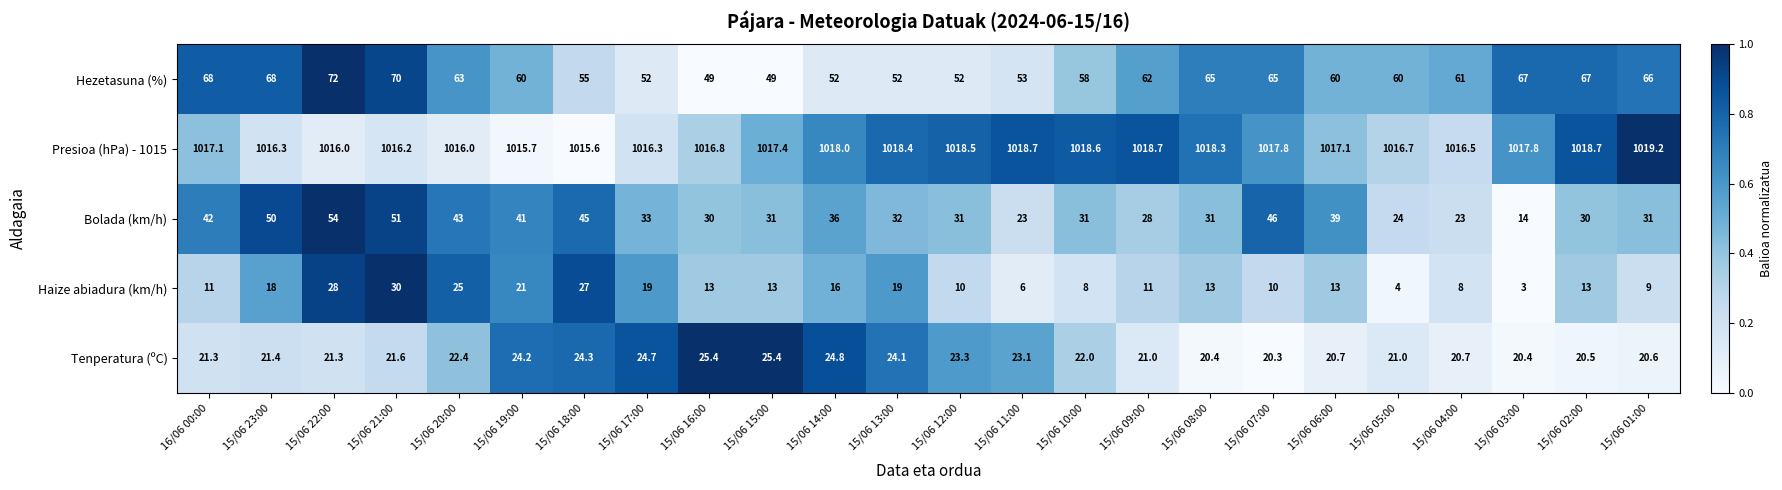

What is the difference between the second highest and second lowest values in the Presioa (hPa) - 1015 series?

3.0